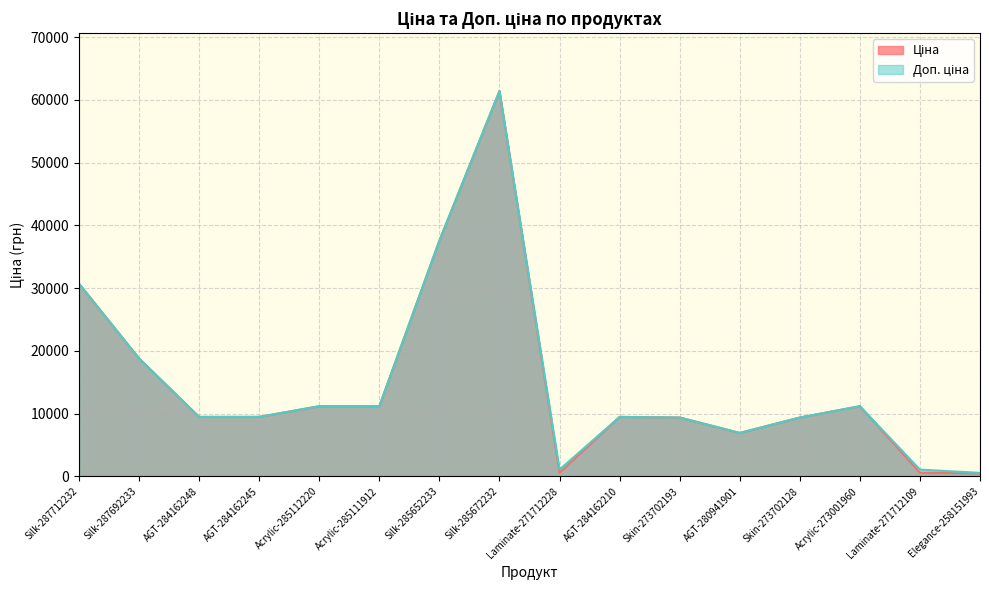

Reading left to right, list all the values displayed in this chart.

Ціна: 30717.1	18796.8	9480.1	9480.1	11188.2	11188.2	37593.6	61434.3	589.9	9480.1	9384.0	6925.7	9384.0	11188.2	589.9	507.2
Доп. ціна: 30717.1	18796.8	9480.1	9480.1	11188.2	11188.2	37593.6	61434.3	1081.7	9480.1	9384.0	6925.7	9384.0	11188.2	1081.7	562.0